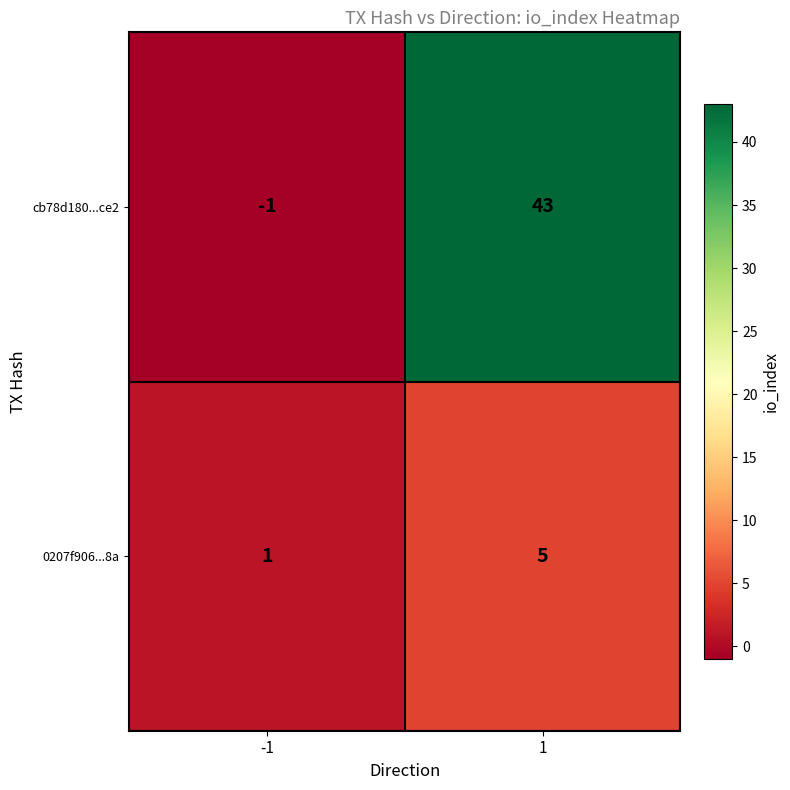

True or false: cb78d180...ce2 has a value of 0 at -1.

False